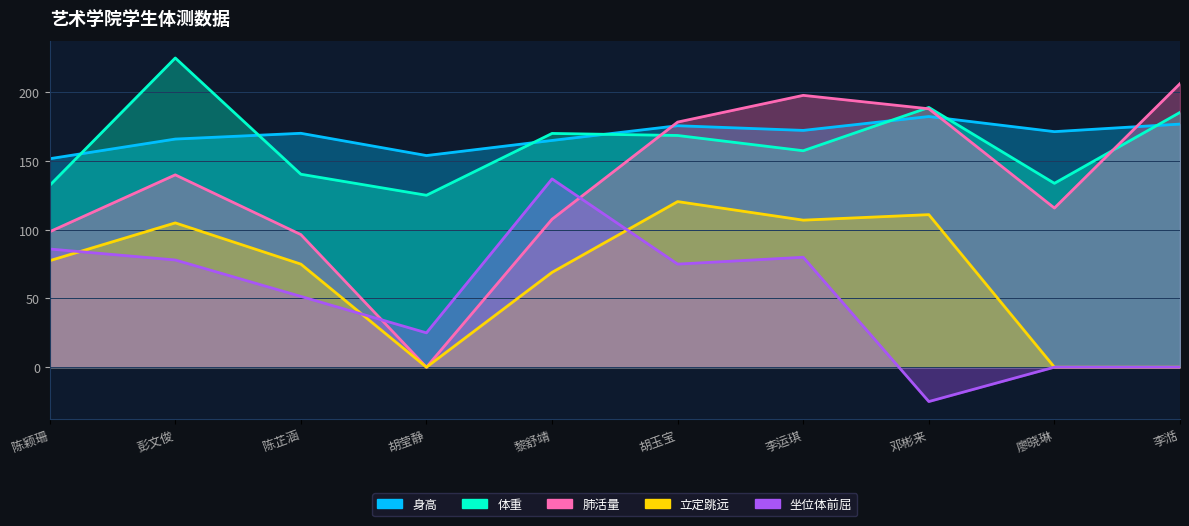

Is the value of 肺活量 at 邓彬来 greater than the value of 立定跳远 at 黎舒靖?

Yes